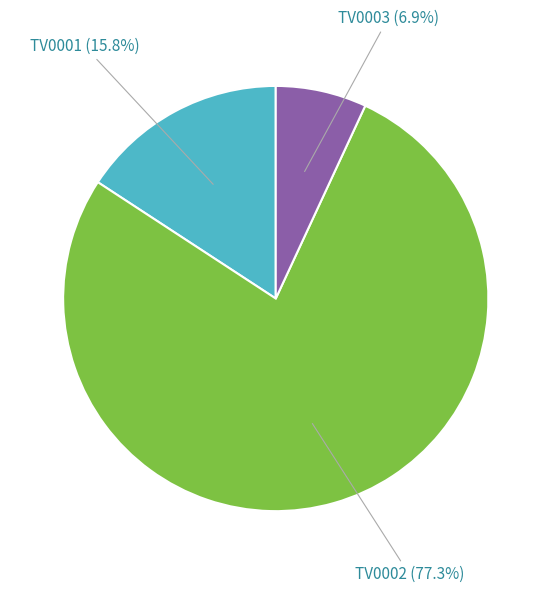

Is there a majority slice in this chart?

Yes